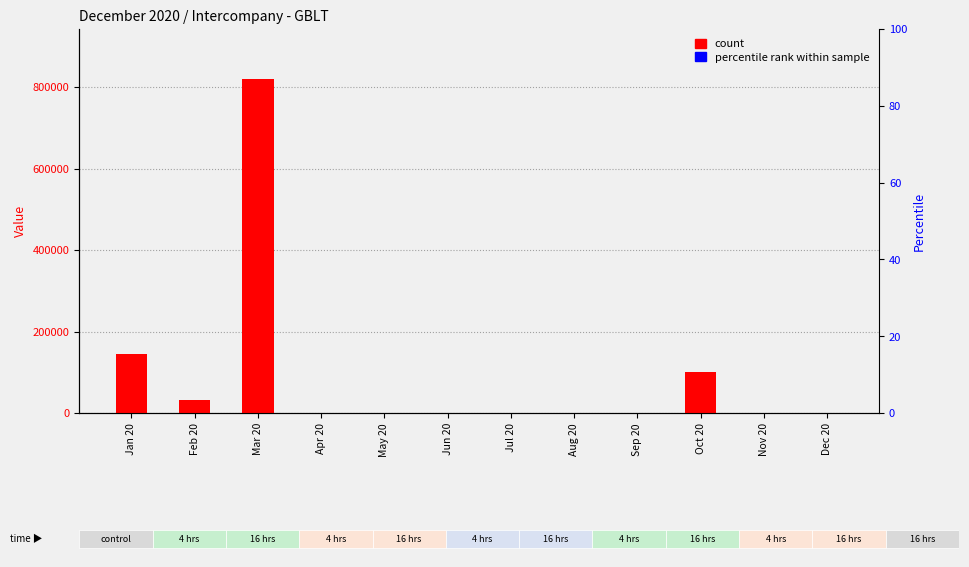

Reading left to right, what are all the values shown in this chart?

Actual: Jan 20=144539.8	Feb 20=32995.8	Mar 20=819623.3	Apr 20=0.0	May 20=0.0	Jun 20=0.0	Jul 20=0.0	Aug 20=0.0	Sep 20=0.0	Oct 20=100000.0	Nov 20=0.0	Dec 20=0.0
Budget: Jan 20=0.0	Feb 20=0.0	Mar 20=0.0	Apr 20=0.0	May 20=0.0	Jun 20=0.0	Jul 20=0.0	Aug 20=0.0	Sep 20=0.0	Oct 20=0.0	Nov 20=0.0	Dec 20=0.0